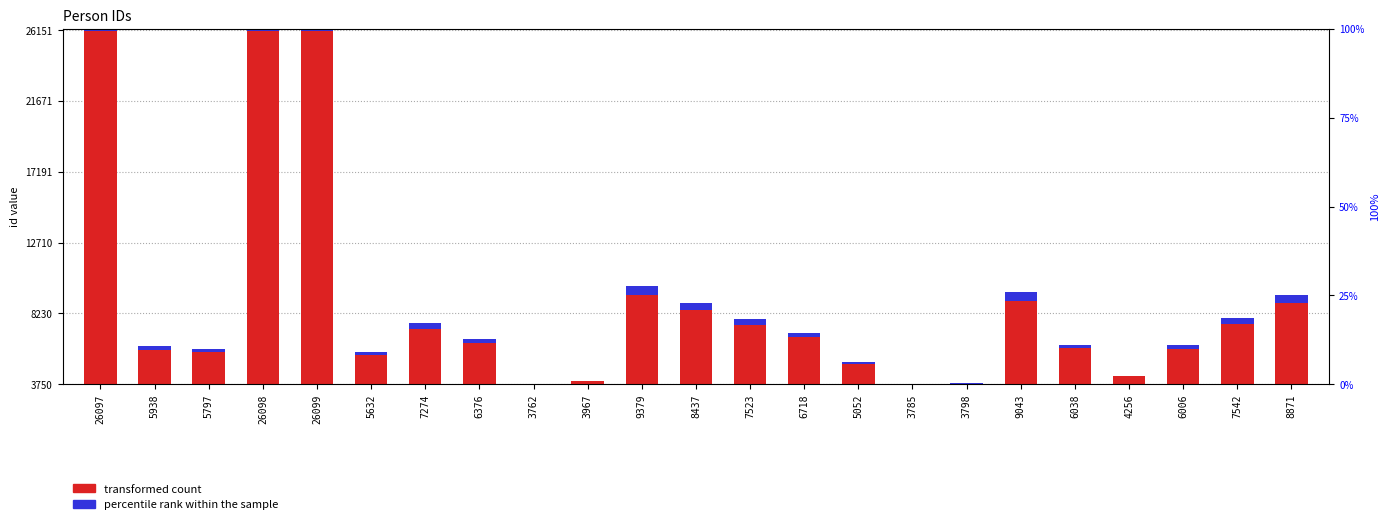

Rank the series at 5632 from lowest to highest value.

percentile rank within the sample, transformed count